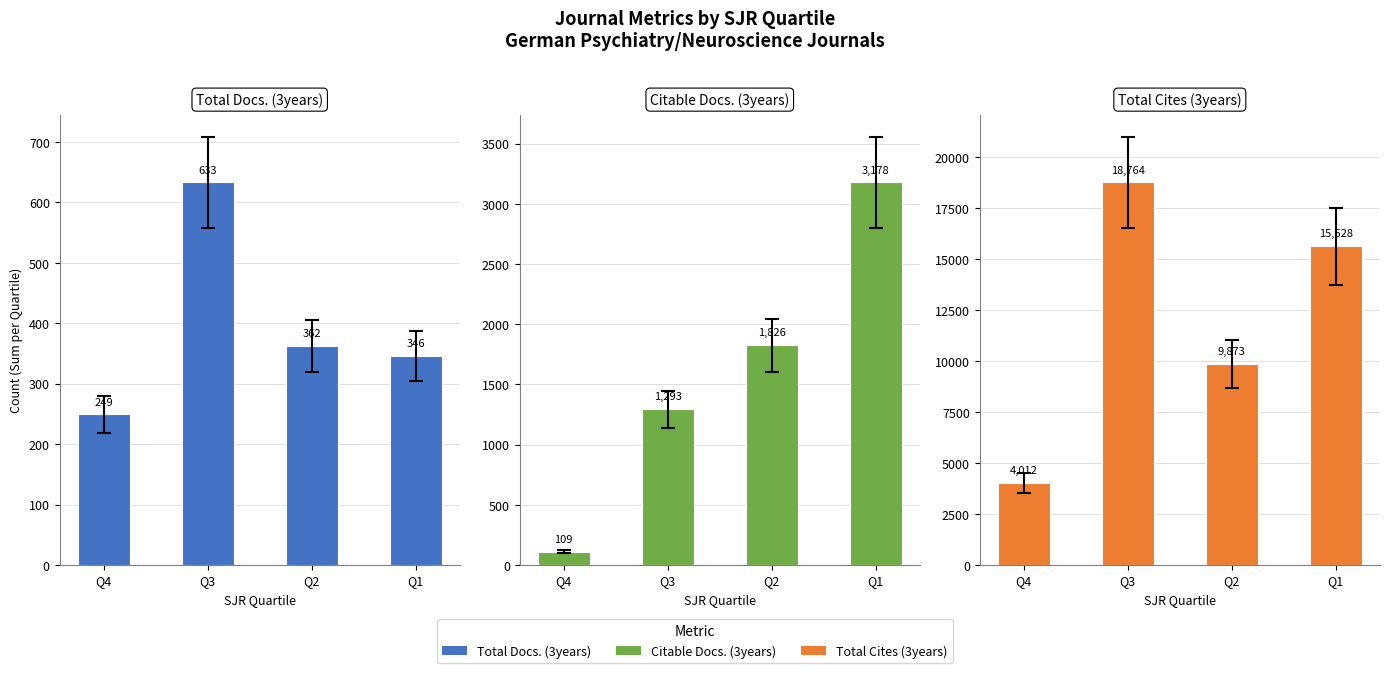

The value of Total Cites (3years) at Q2 is 3762. True or false?

False